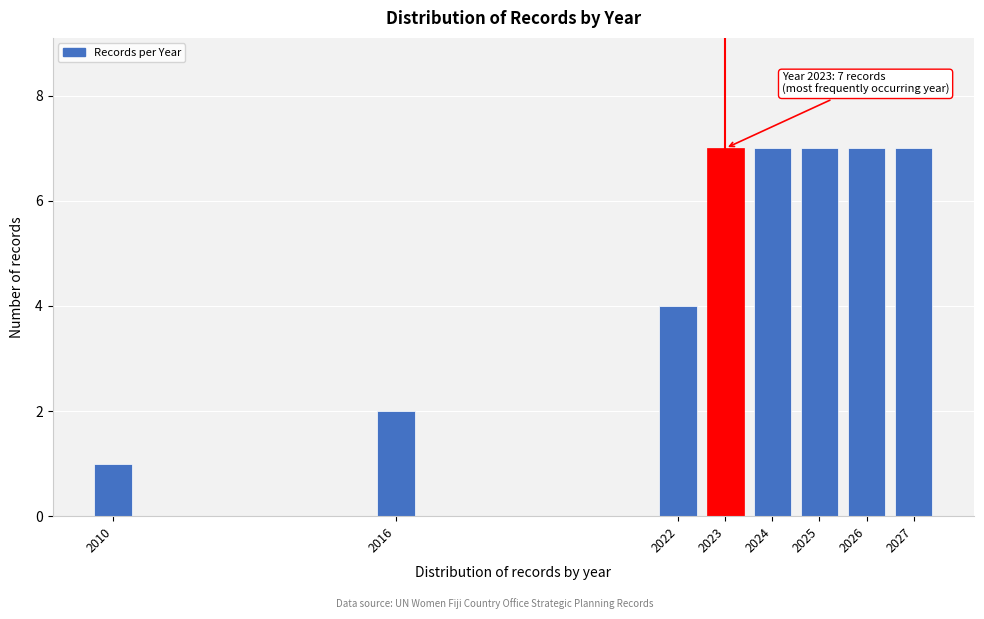

Reading right to left, list all the values displayed in this chart.

7	7	7	7	7	4	2	1